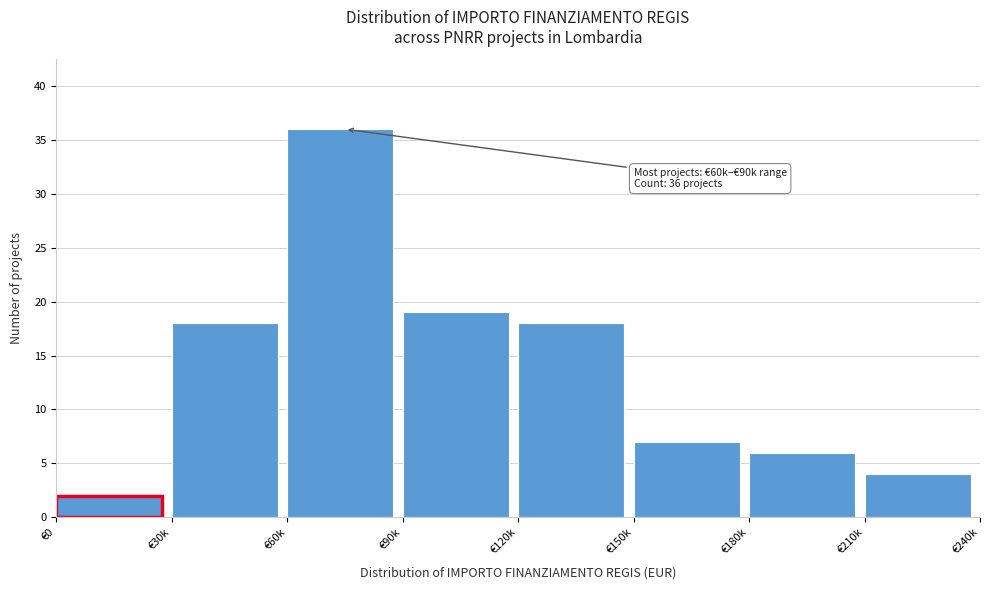

Reading right to left, extract all data points from this chart.

4	6	7	18	19	36	18	2